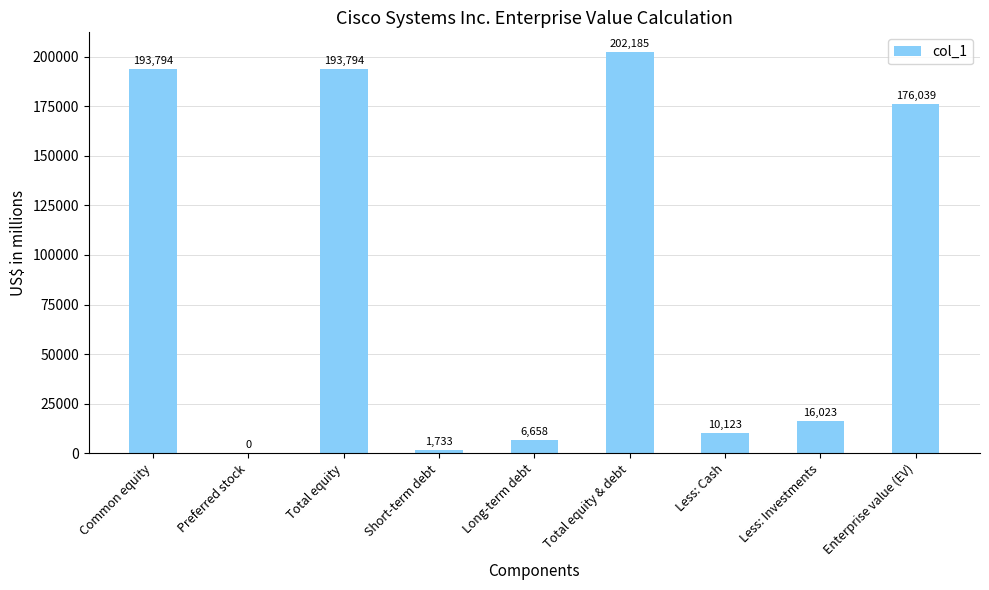

What is the greatest value displayed?

202185